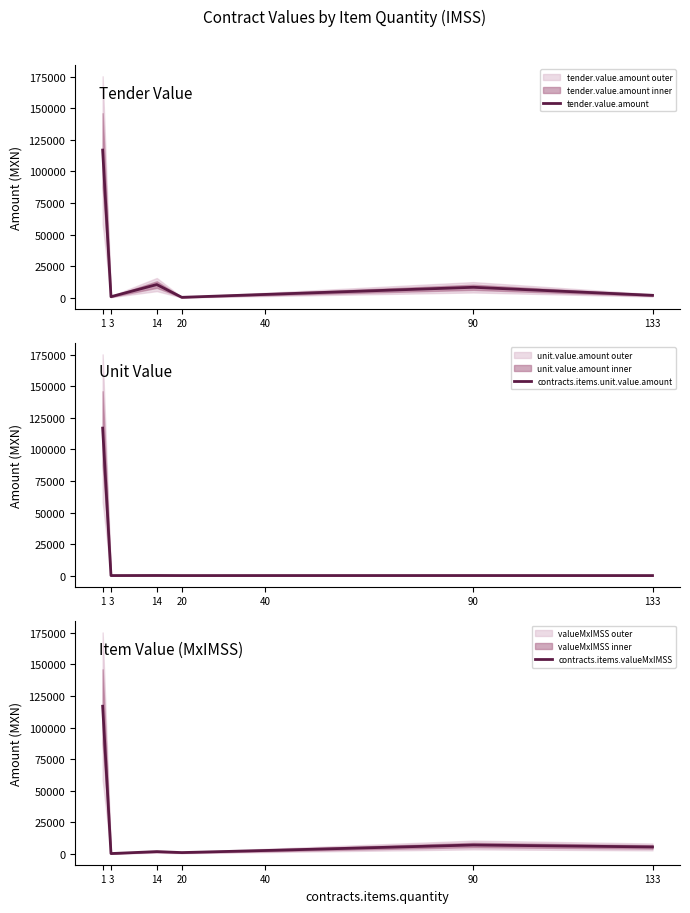

What value does the tender.value.amount series have at 20?

297.0